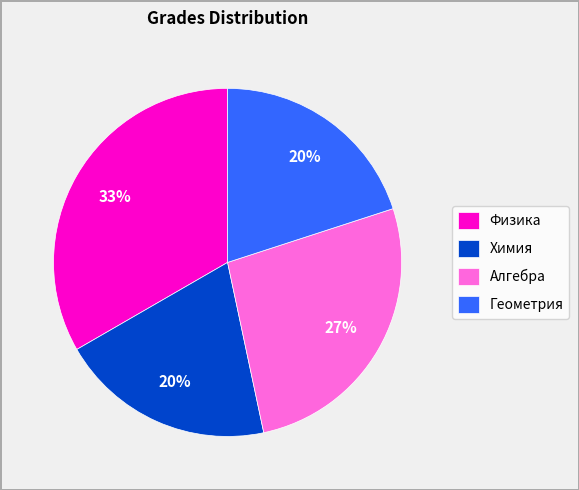

Which has a higher value, Химия or Физика?

Физика